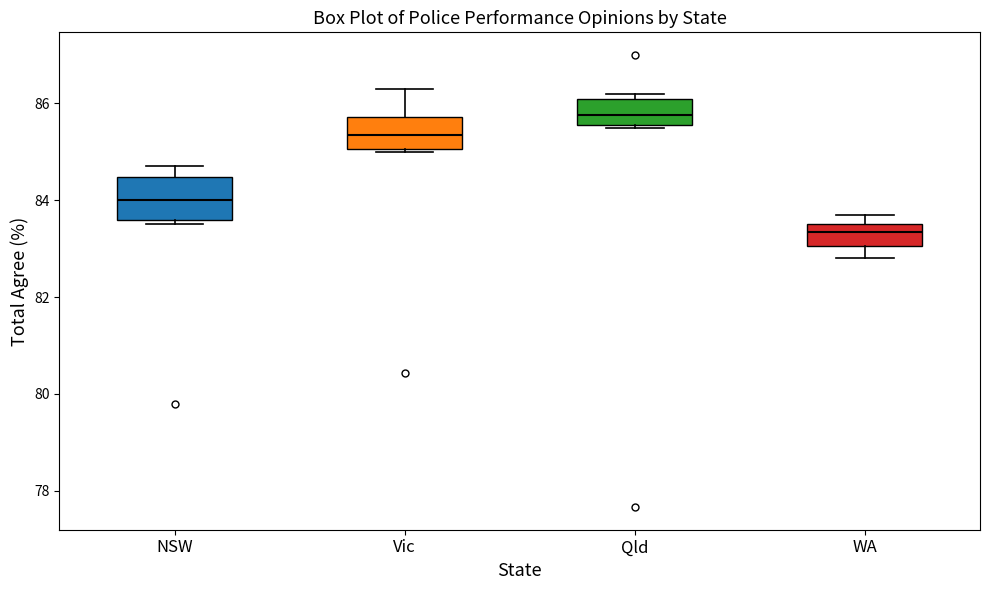

Reading left to right, transcribe this box plot: for each box, give where its median line is, the range the box spans, and where its two whiskers end, as read against the y-axis. The values are not printed on the chart, so give them approximately, as read against the axis.

NSW: median 84.0, box 83.6 to 84.4, whiskers 83.6 (just below the box's lower edge) to 84.8
Vic: median 85.4, box 85.0 to 85.8, whiskers 85.0 to 86.4
Qld: median 85.8, box 85.6 to 86.2, whiskers 85.6 to 86.2 (just above the box's upper edge)
WA: median 83.4, box 83.0 to 83.6, whiskers 82.8 to 83.8